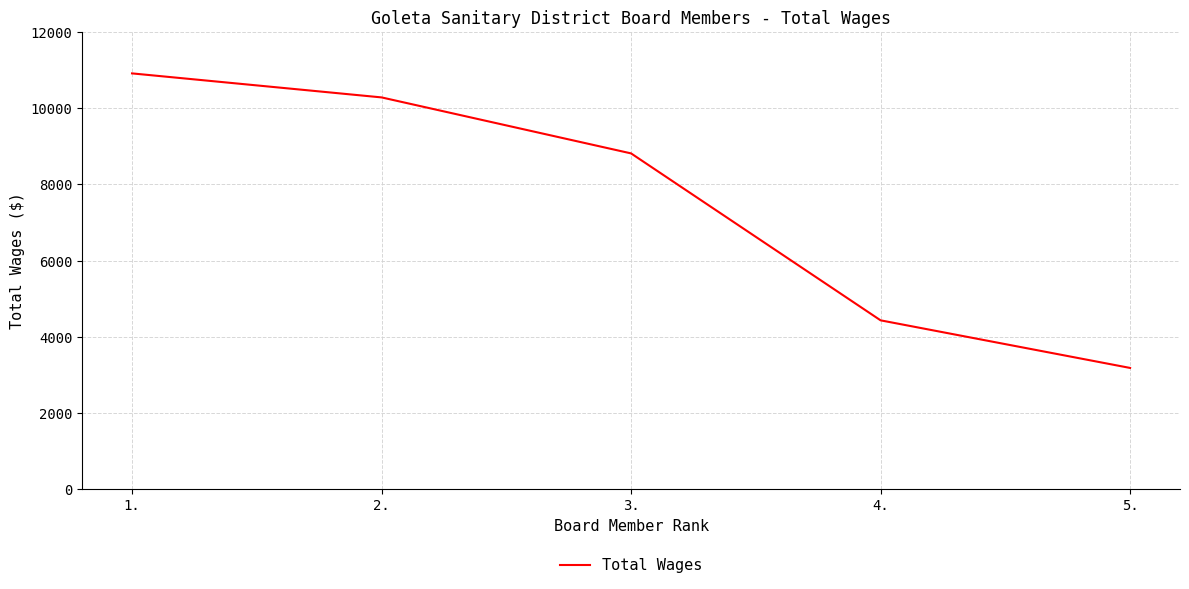

Which label corresponds to the smallest value in the chart?

5.